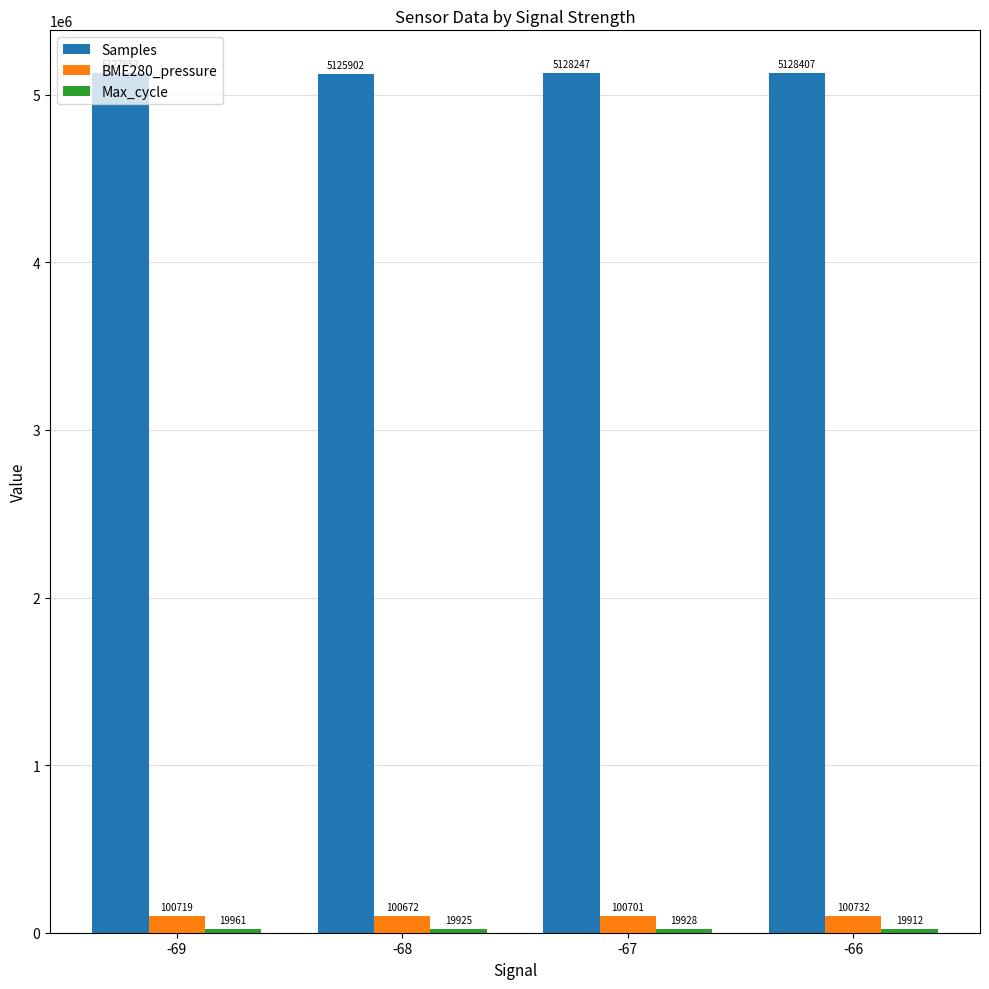

Which category has the lowest value in the Samples series?

-68